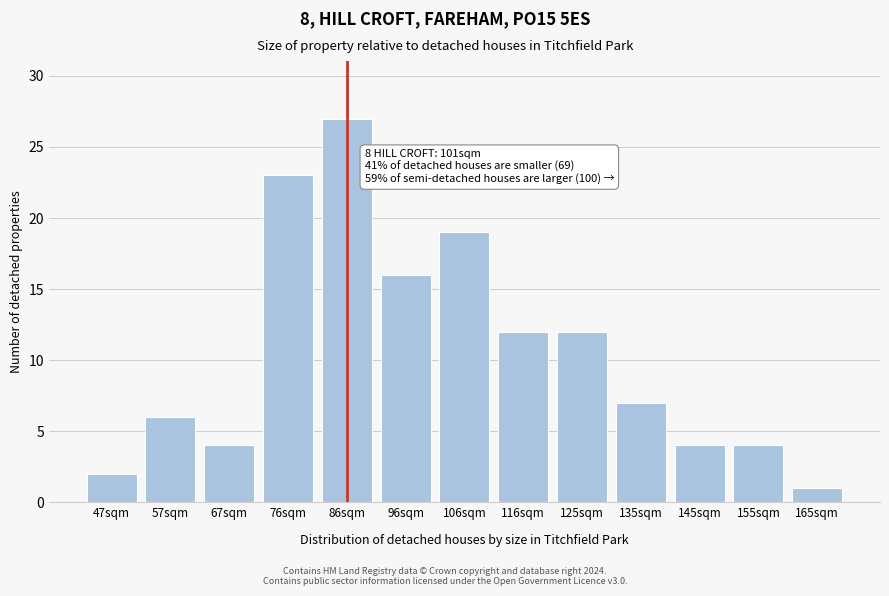

Reading right to left, extract all data points from this chart.

1	4	4	7	12	12	19	16	27	23	4	6	2